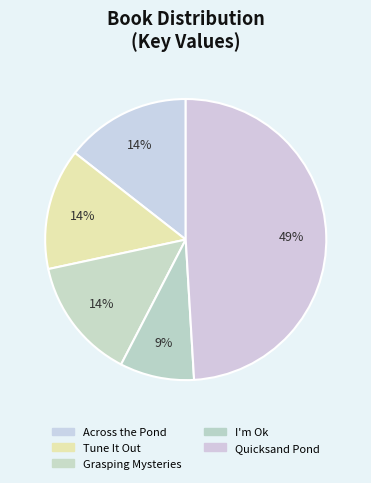

Which category has the biggest portion of the pie?

Quicksand Pond